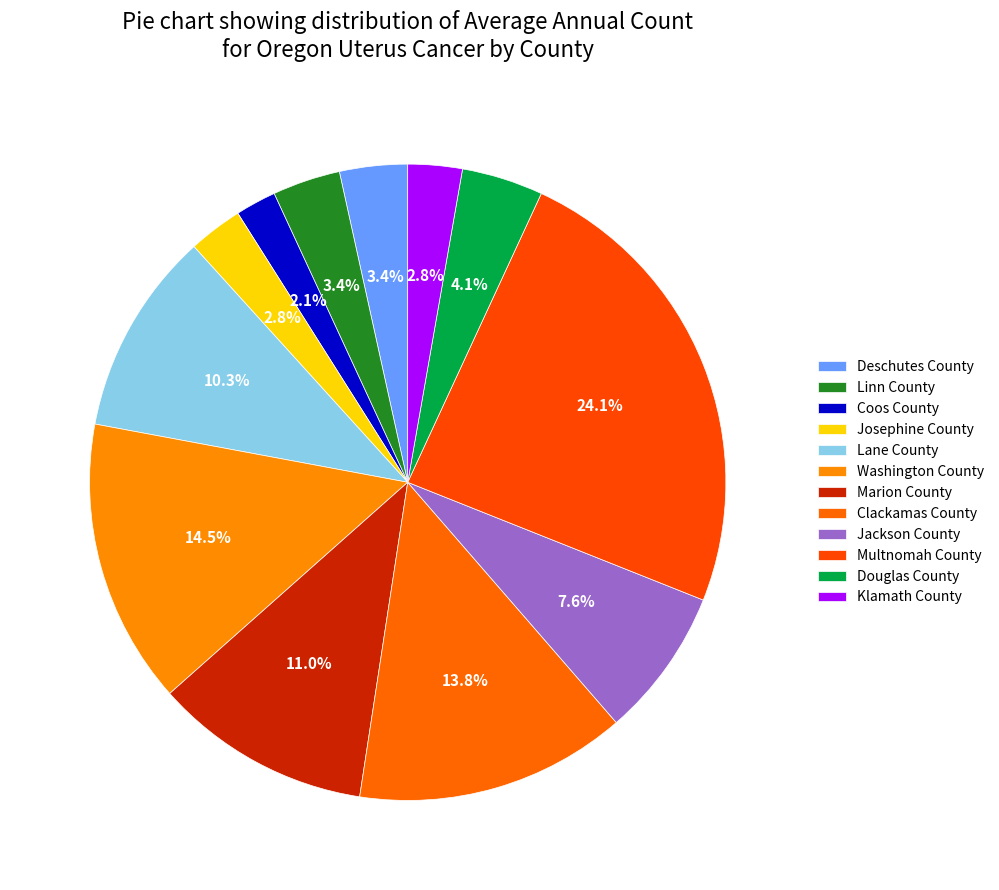

How many segments does this pie chart have?

12